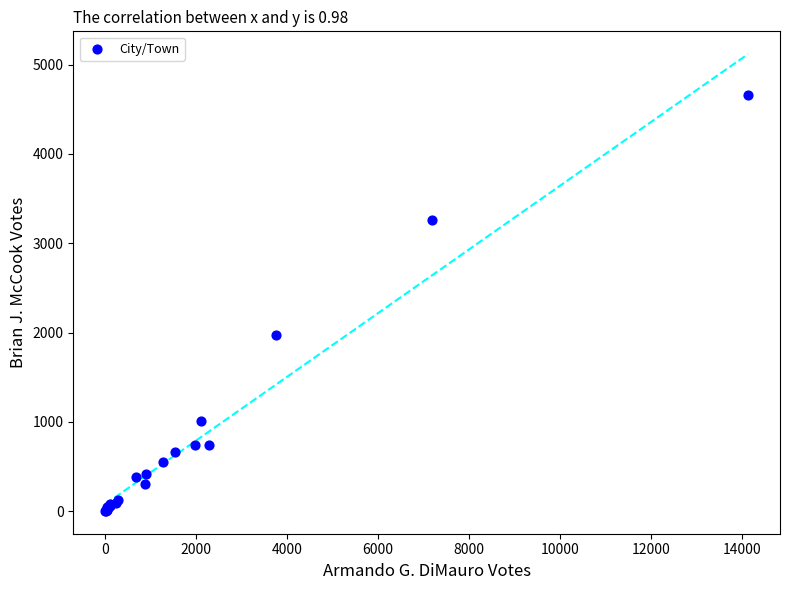

What Y value in the scatter plot is closest to 2331?

1977